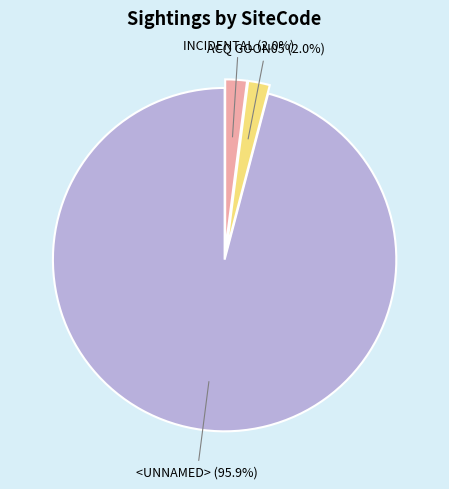

Is there any slice that represents more than half of the pie?

Yes